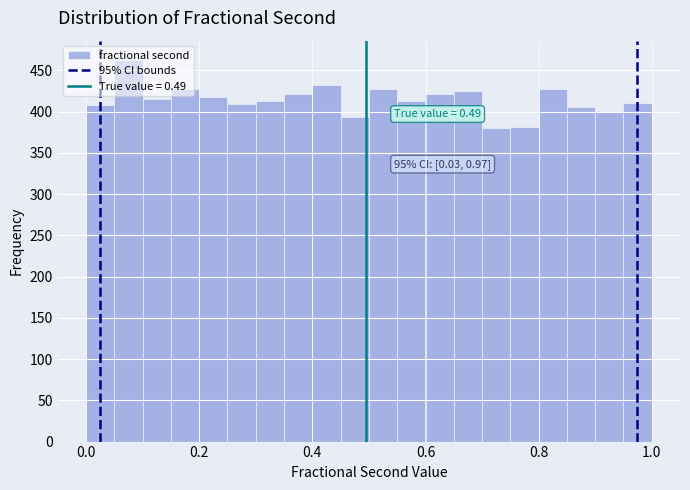

Read against the x-axis, roughly where is the centre of the tallest bar?

0.08